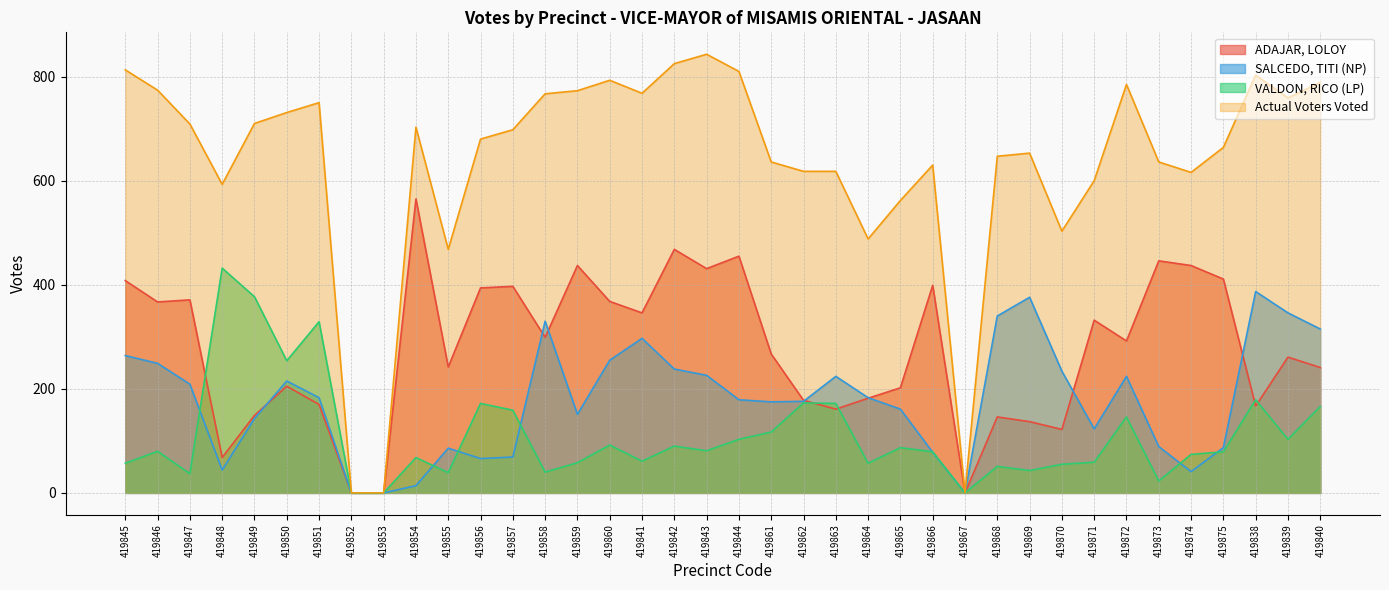

Which series has the largest total across all categories?

Actual Voters Voted